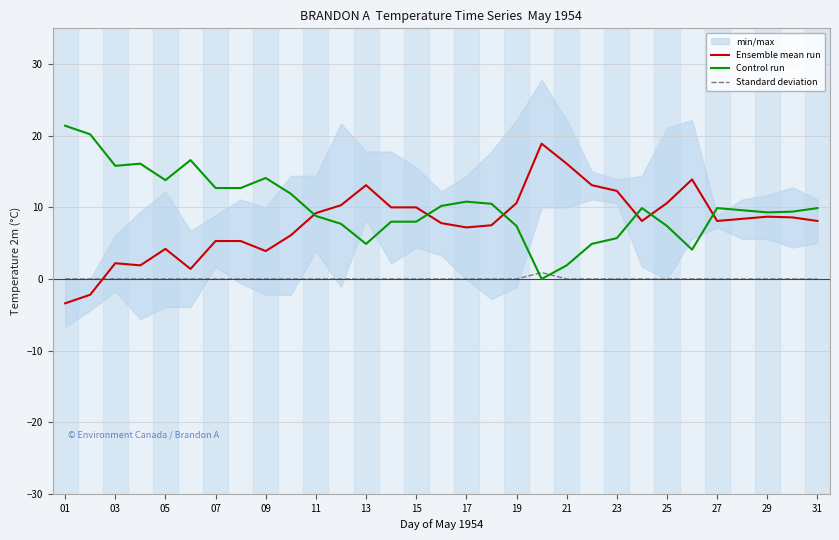

How many intersections are there between Control run and Ensemble mean run?

6